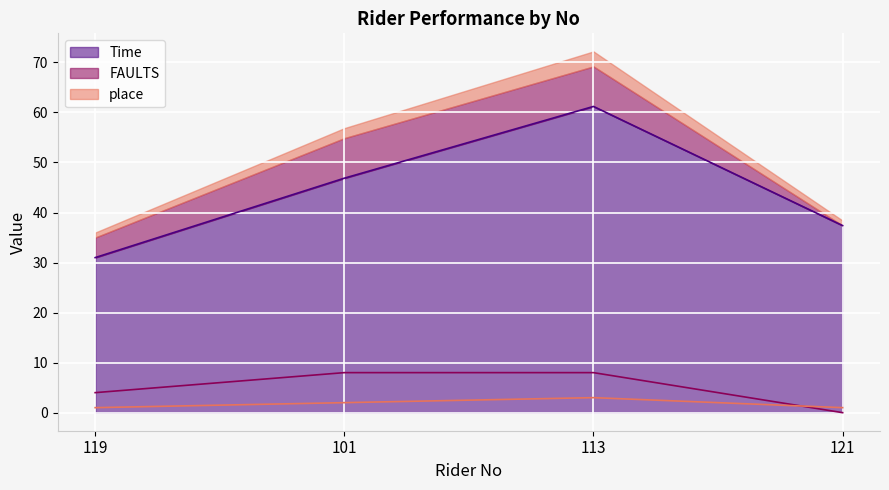

At which label does FAULTS reach its peak?

101